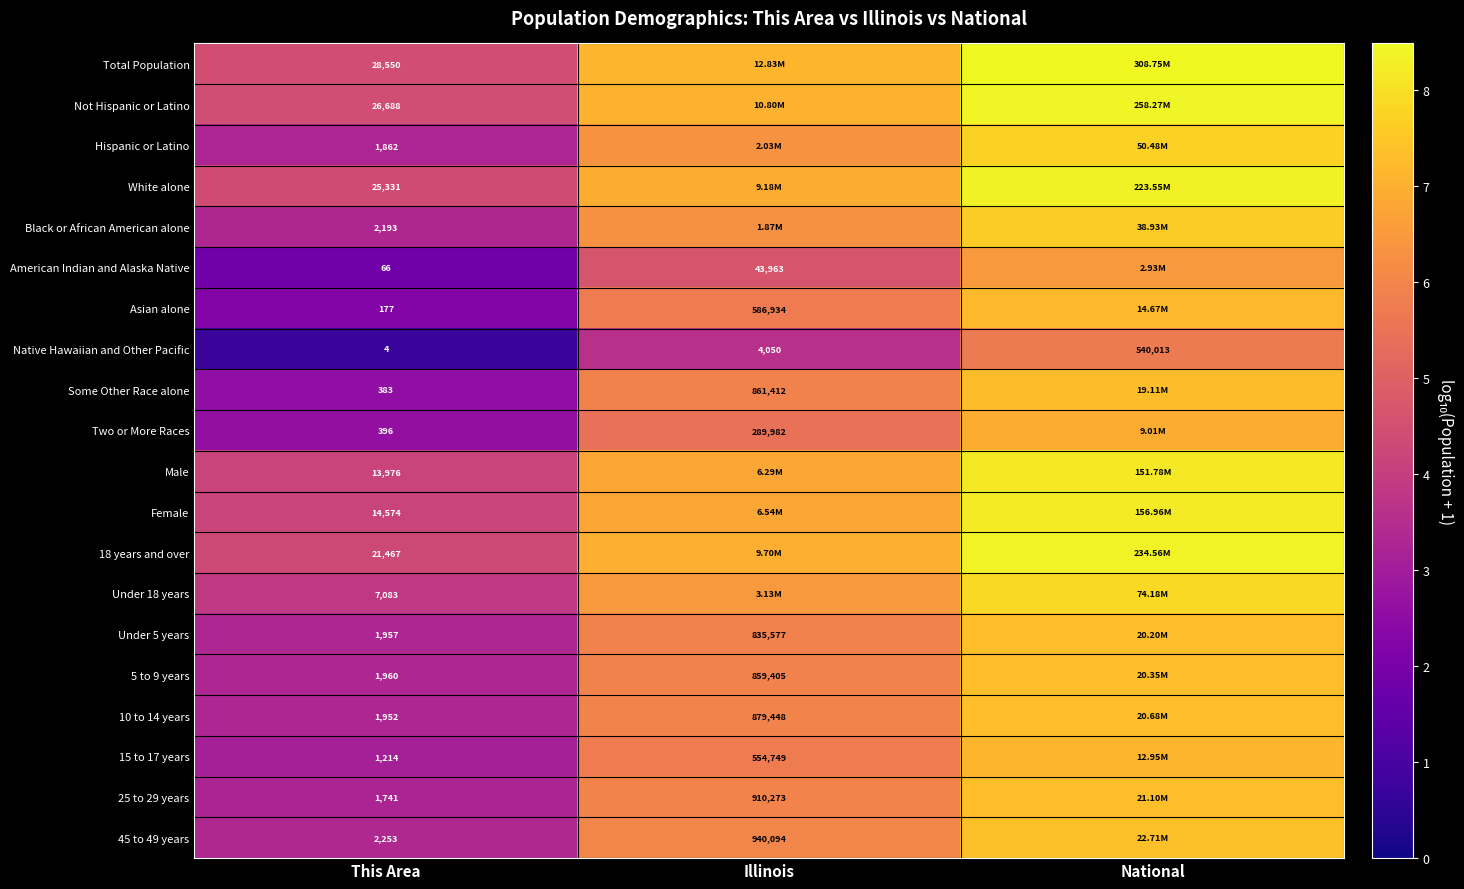

What is the smallest value displayed?

0.7